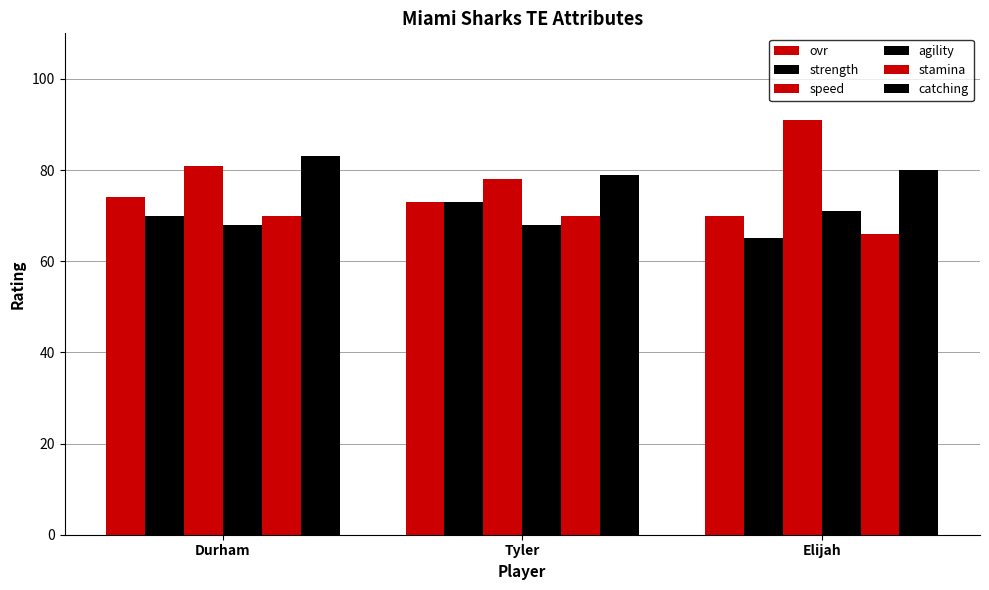

Which has a higher value, Elijah or Tyler?

Tyler